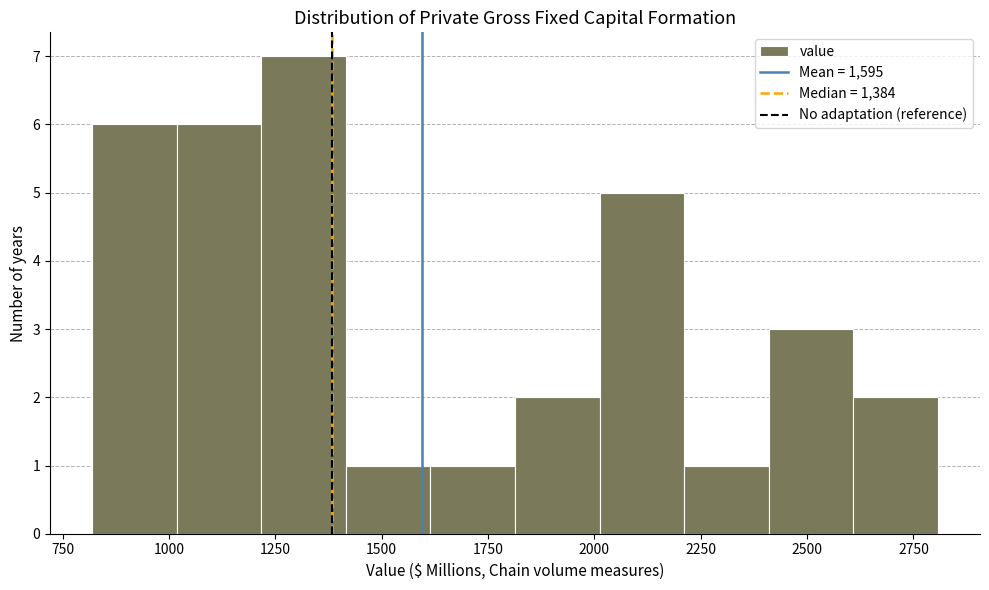

Read against the x-axis, roughly where is the centre of the tallest bar?

1300